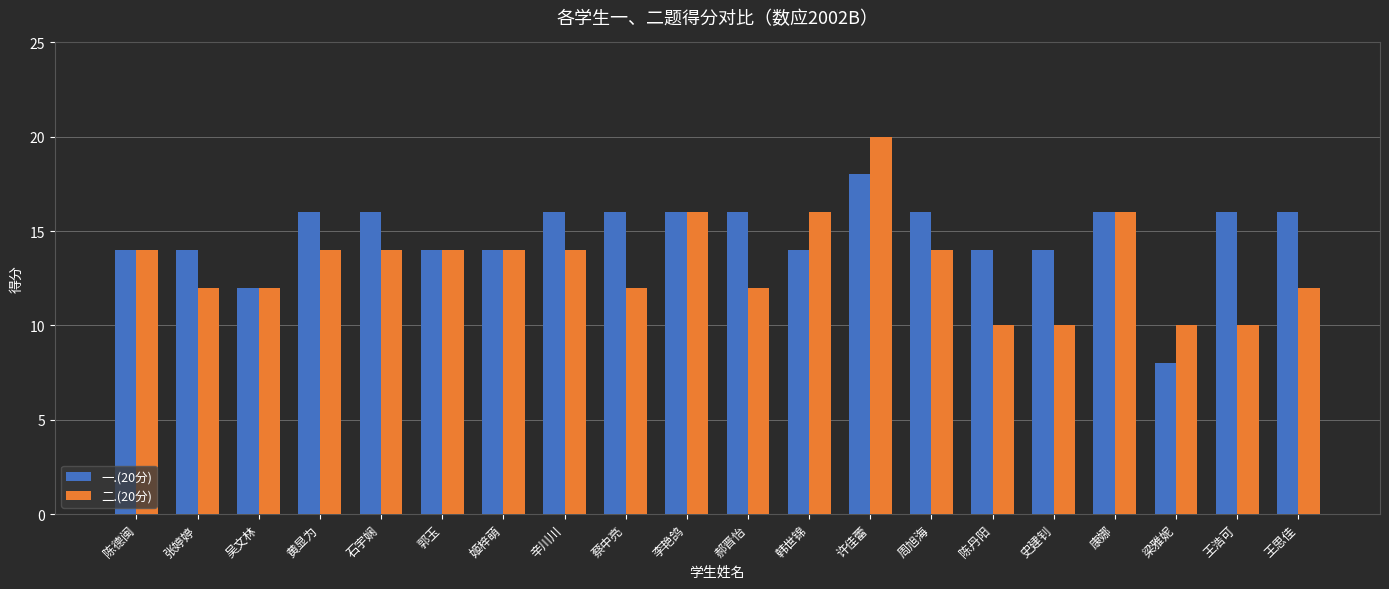

How many distinct data groups are displayed?

2